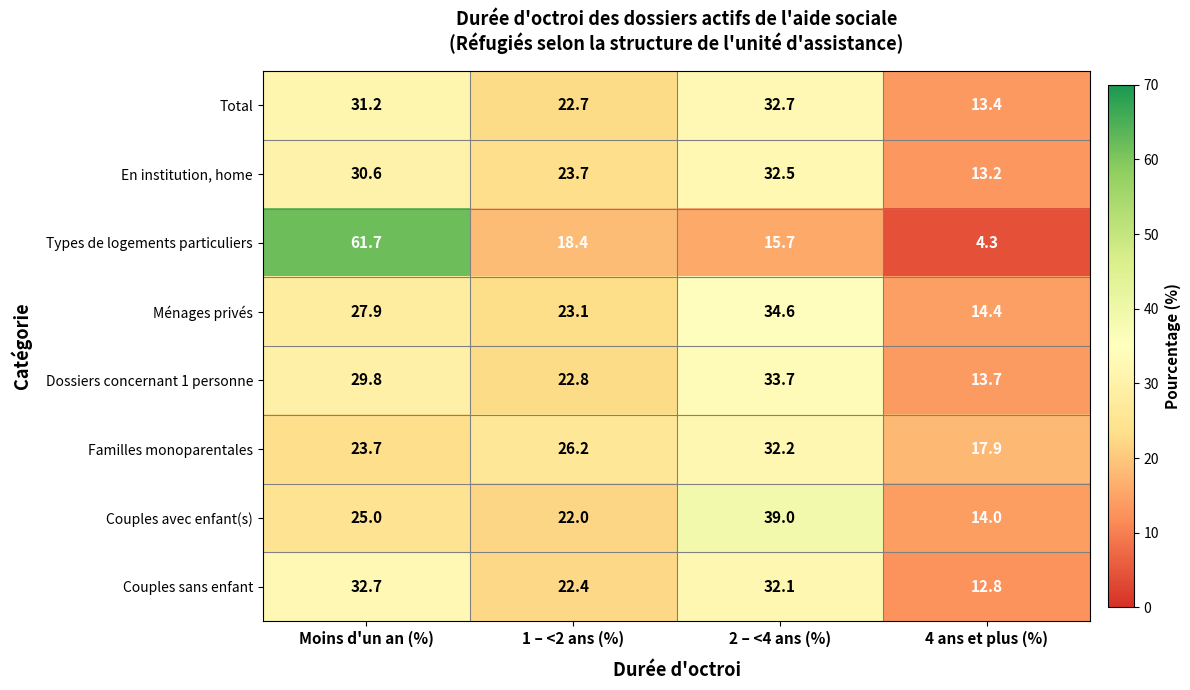

What is the difference between the maximum and second lowest values in the Dossiers concernant 1 personne series?

10.9